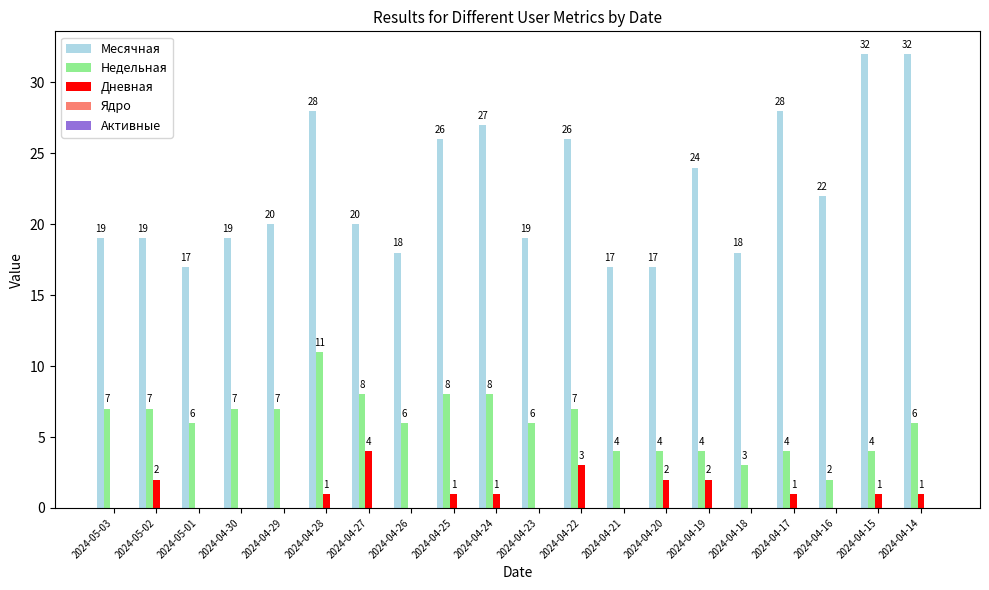

Which series changed the most between 2024-04-20 and 2024-04-18?

Дневная